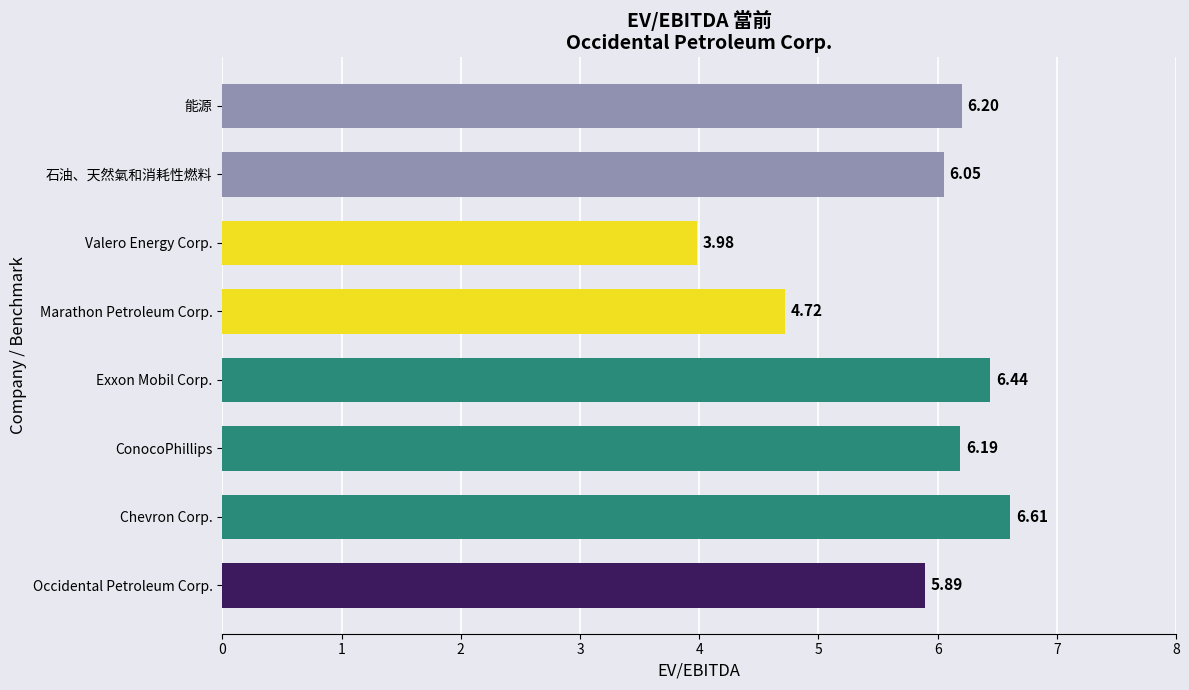

At which label is the value closest to 5?

Marathon Petroleum Corp.